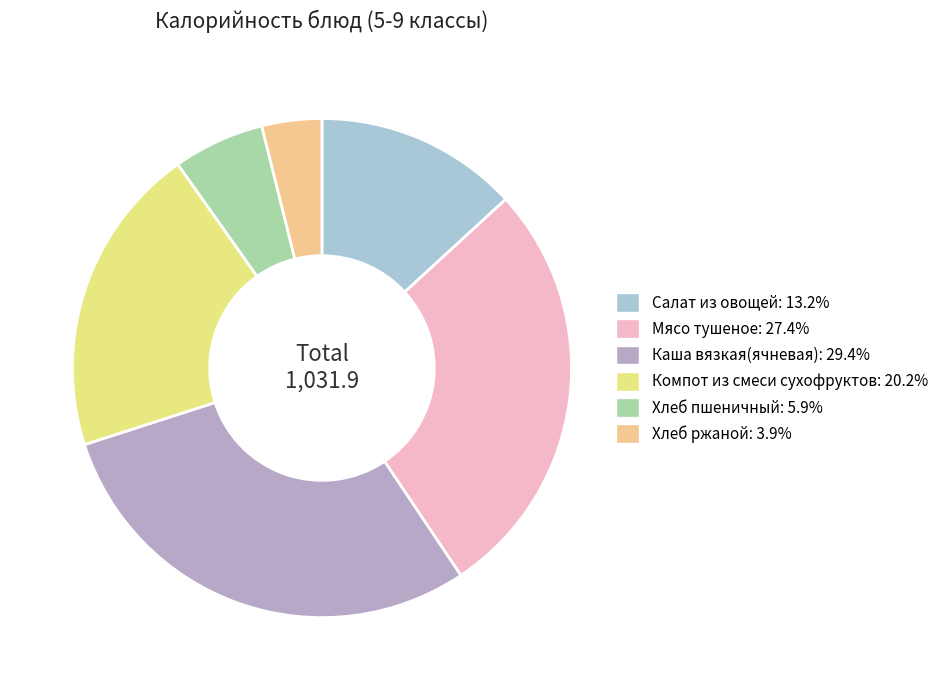

Is it true that Хлеб пшеничный is 6% of the pie?

True